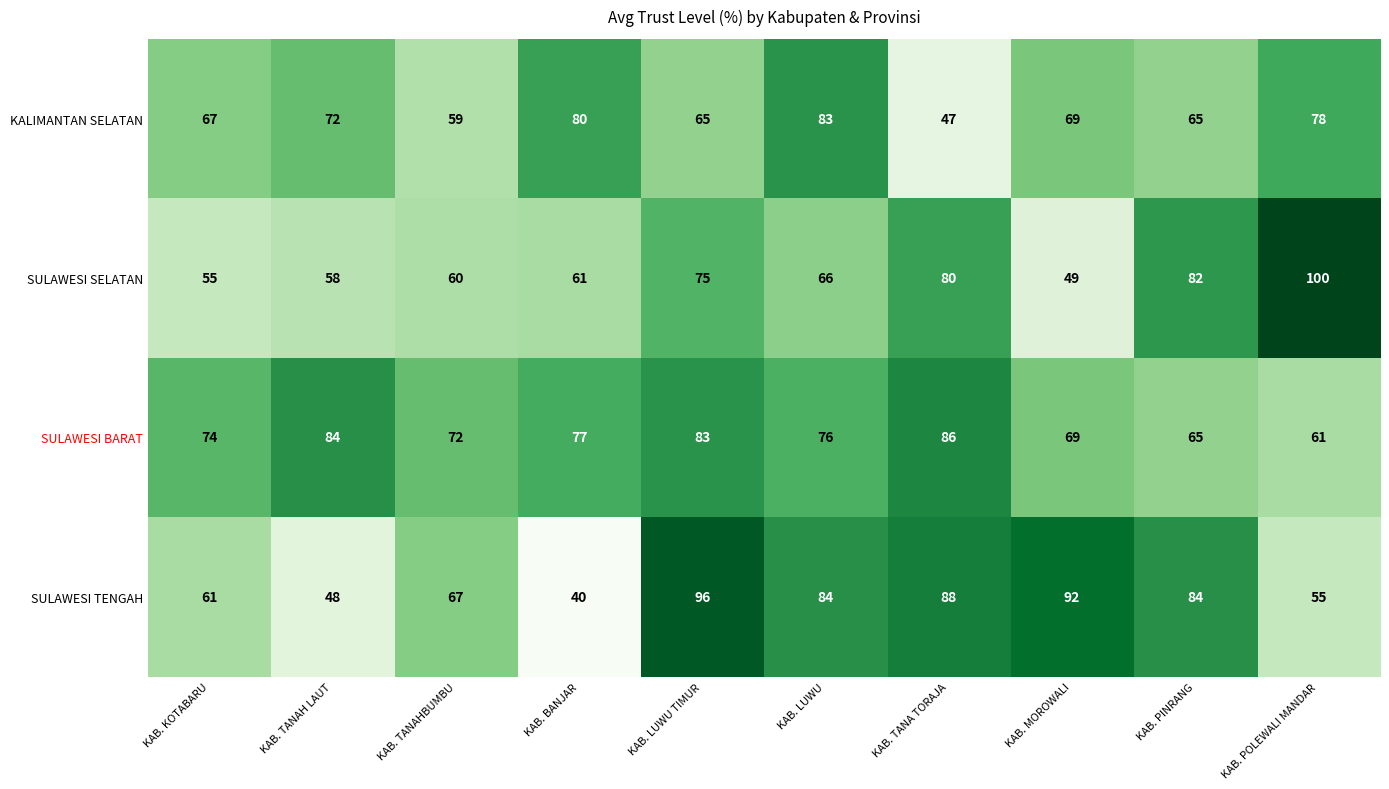

True or false: SULAWESI TENGAH has a value of 88 at KAB. TANA TORAJA.

True